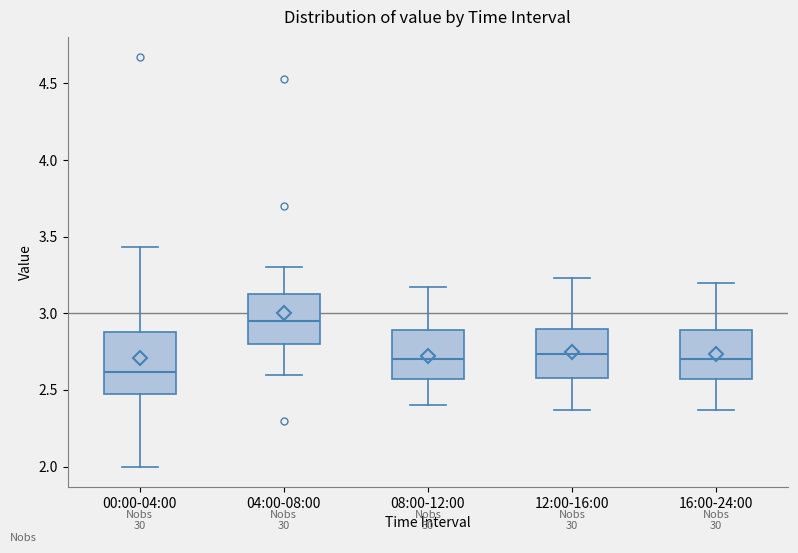

Which box has the lowest median line?

00:00-04:00